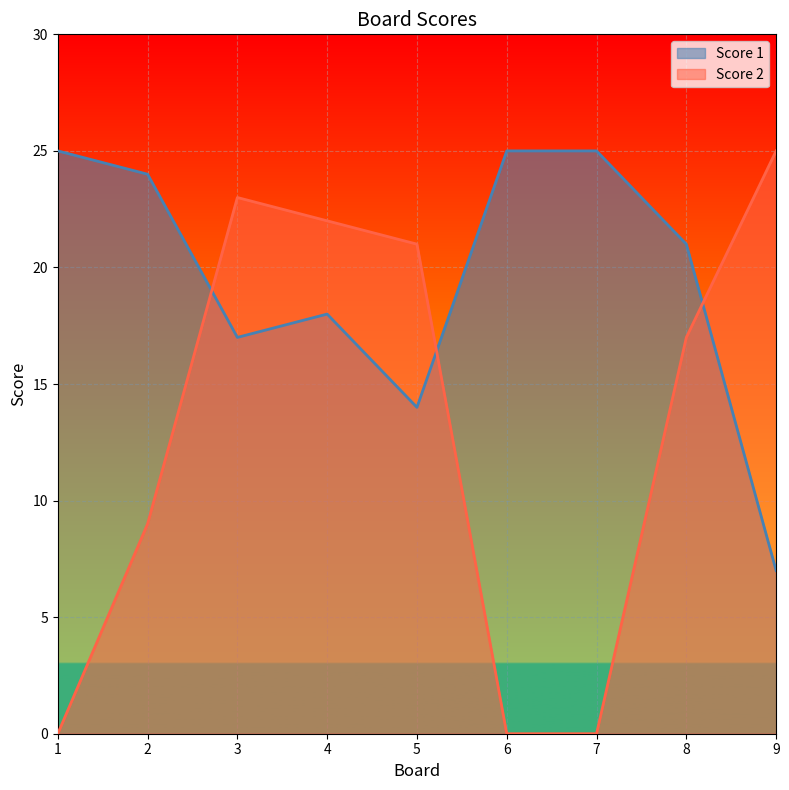

What is the value of the Score 1 point at the 3rd from the left?

17